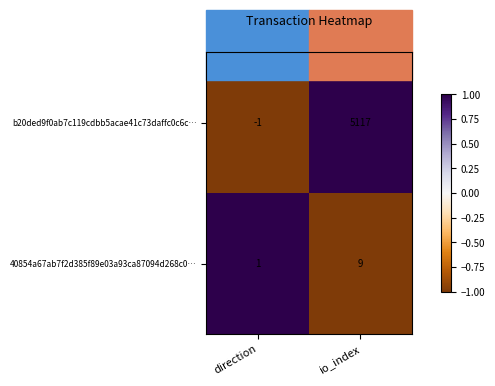

The value of 40854a67ab7f2d385f89e03a93ca87094d268c0… at io_index is 2. True or false?

False